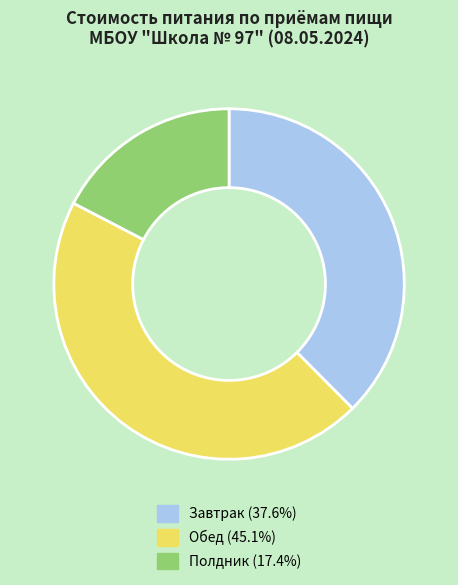

Count the number of slices in the pie.

3